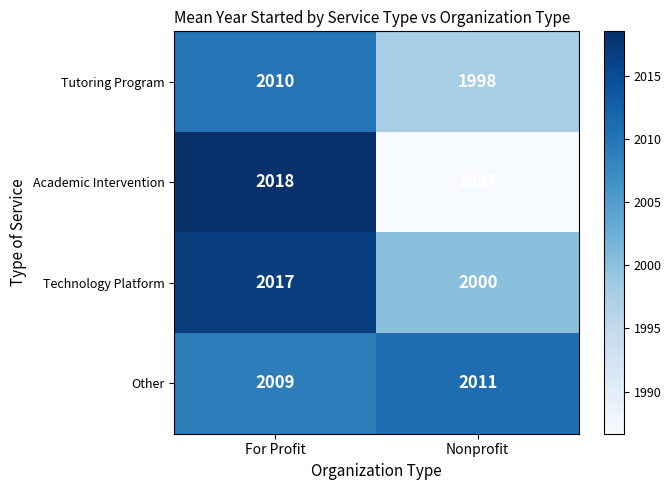

Reading left to right, what are all the values shown in this chart?

Tutoring Program: For Profit=2010	Nonprofit=1998
Academic Intervention: For Profit=2018	Nonprofit=1987
Technology Platform: For Profit=2017	Nonprofit=2000
Other: For Profit=2009	Nonprofit=2011